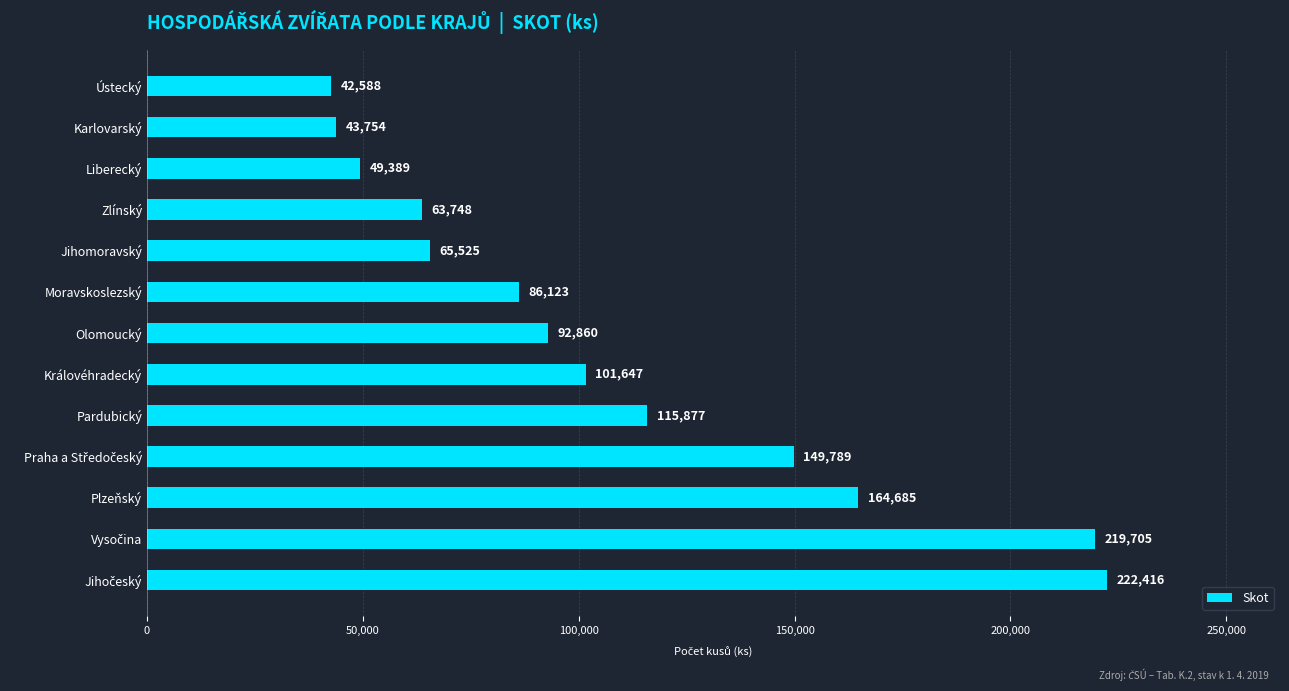

Approximately how many times larger is the value at Královéhradecký compared to Karlovarský?

2.3